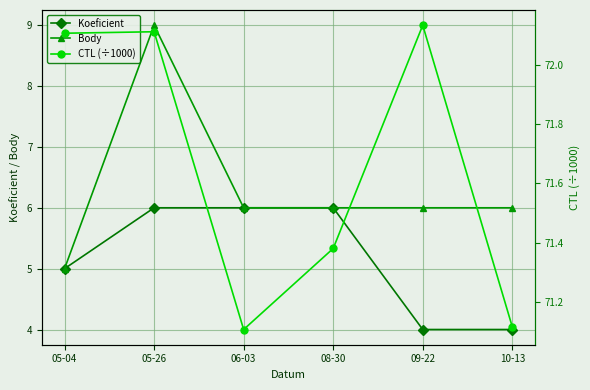

How many data points in Body are less than 6?

1